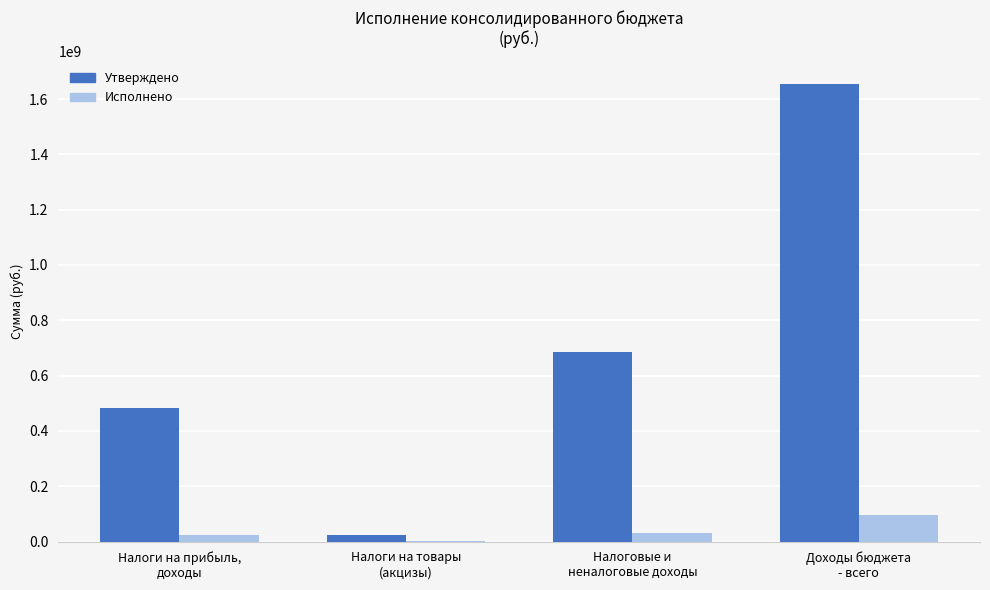

Which series has the largest total across all categories?

Утверждено